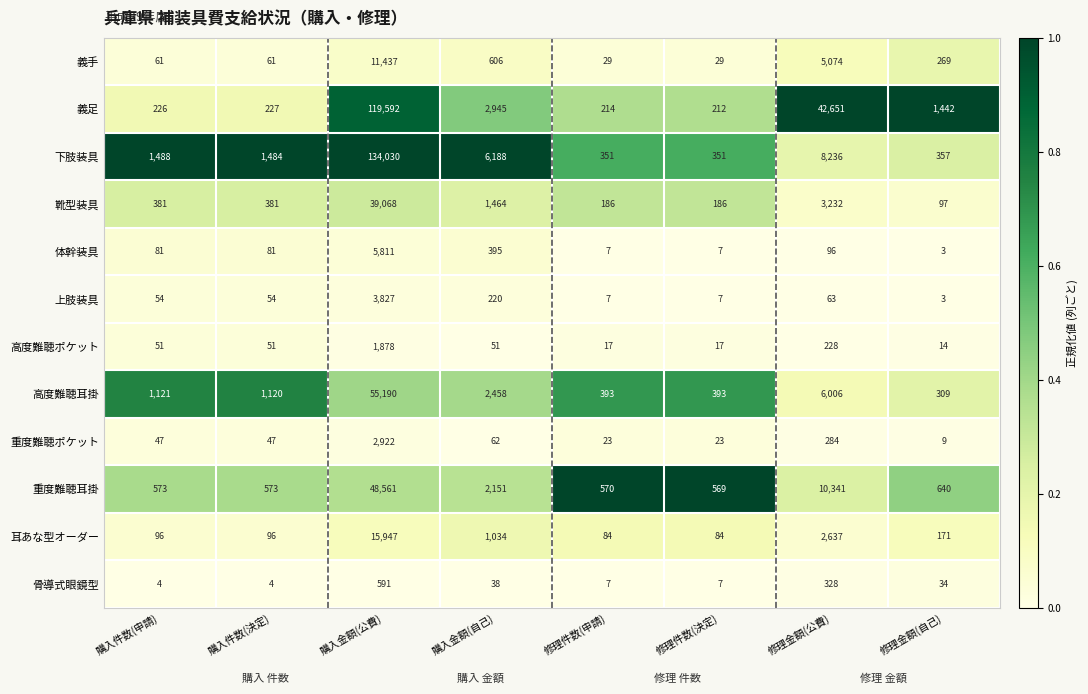

Between 購入件数(申請) and 修理件数(申請), which series saw the biggest shift?

下肢装具